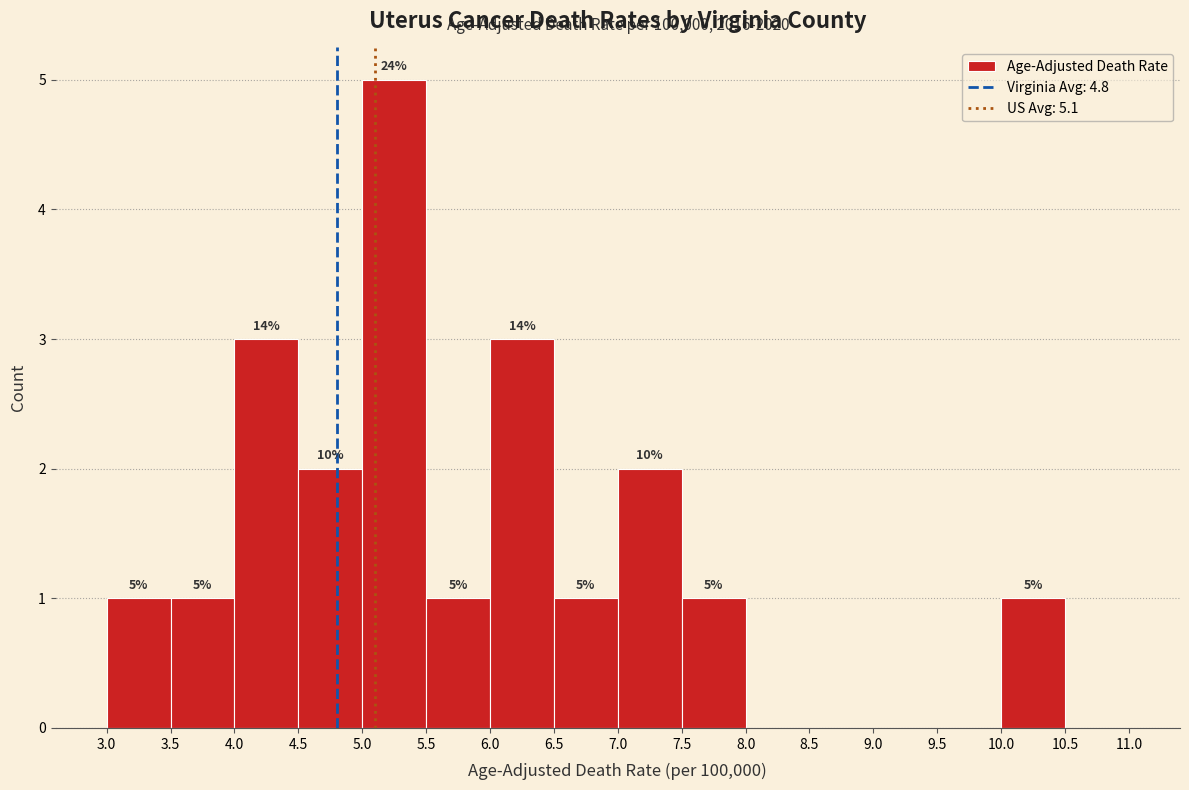

Which range on the x-axis has the tallest bar?

5.0 to 5.5